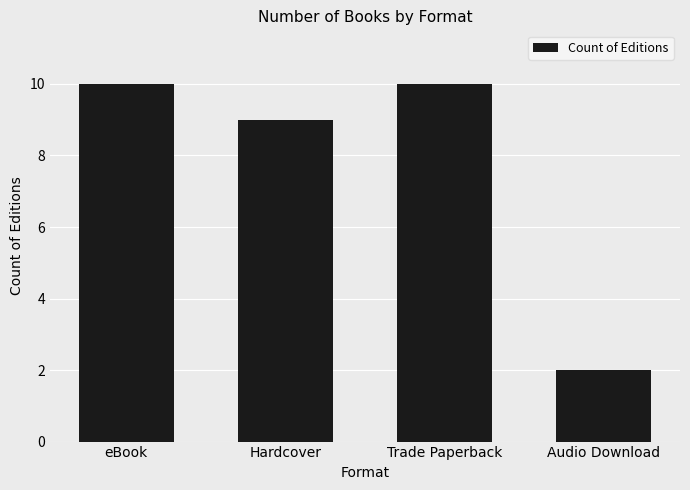

What is the difference between the maximum and minimum values?

8